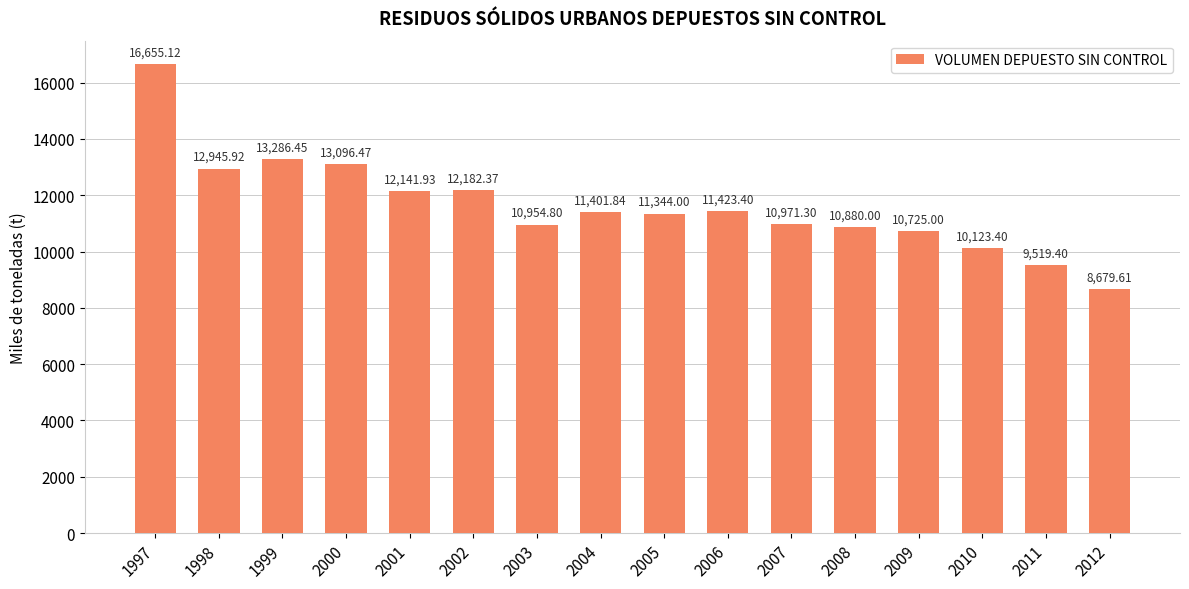

Rank the categories by value from highest to lowest.

1997, 1999, 2000, 1998, 2002, 2001, 2006, 2004, 2005, 2007, 2003, 2008, 2009, 2010, 2011, 2012